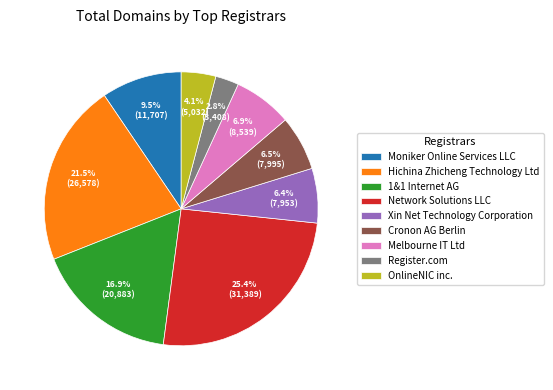

True or false: Xin Net Technology Corporation accounts for 6% of the total.

True